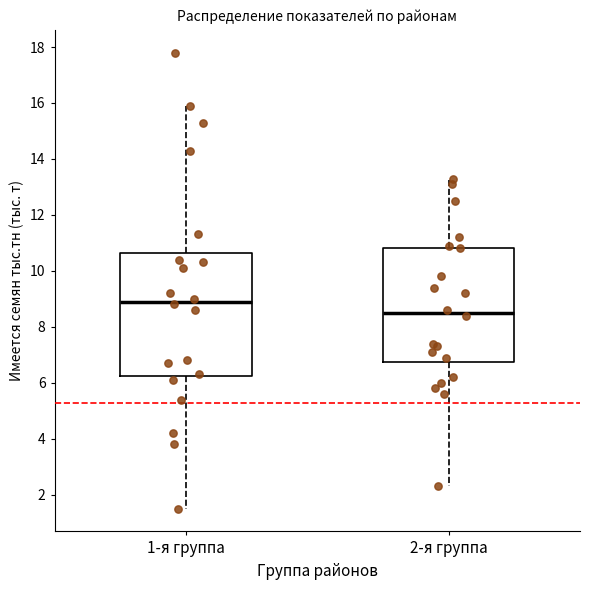

Reading left to right, read every box against the y-axis: the position of its median line, the range the box covers, and the ends of its whiskers. The values are not printed on the chart, so give them approximately, as read against the axis.

1-я группа: median 9.0, box 6.2 to 10.6, whiskers 1.6 to 16.0
2-я группа: median 8.6, box 6.8 to 10.8, whiskers 2.4 to 13.4